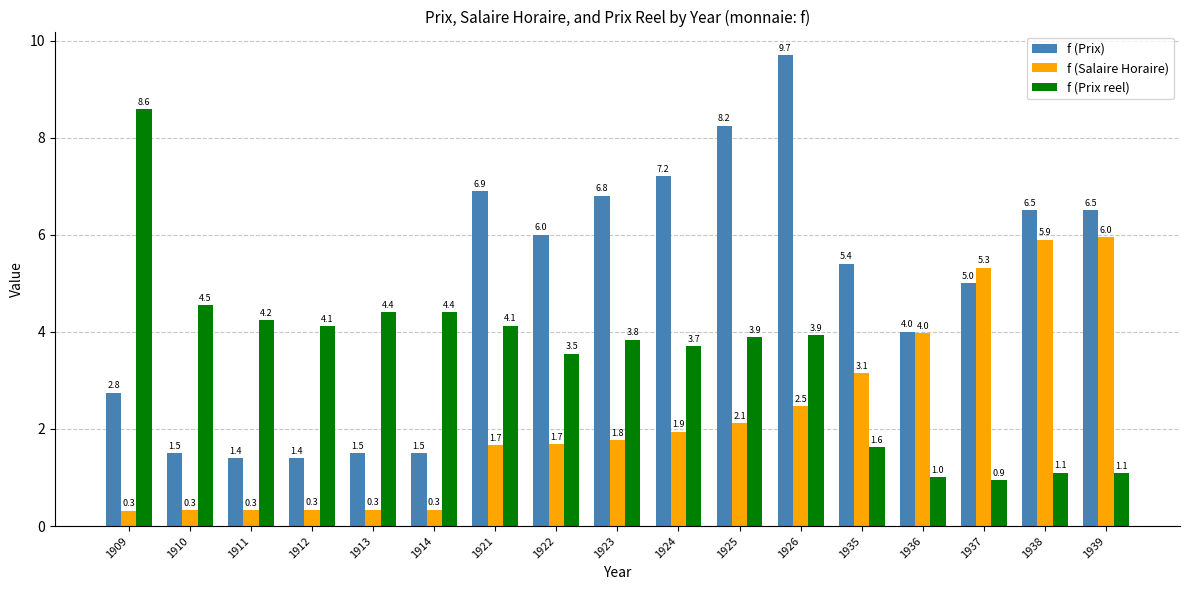

What is the value of the f (Prix reel) bar at the 14th from the left?

1.0